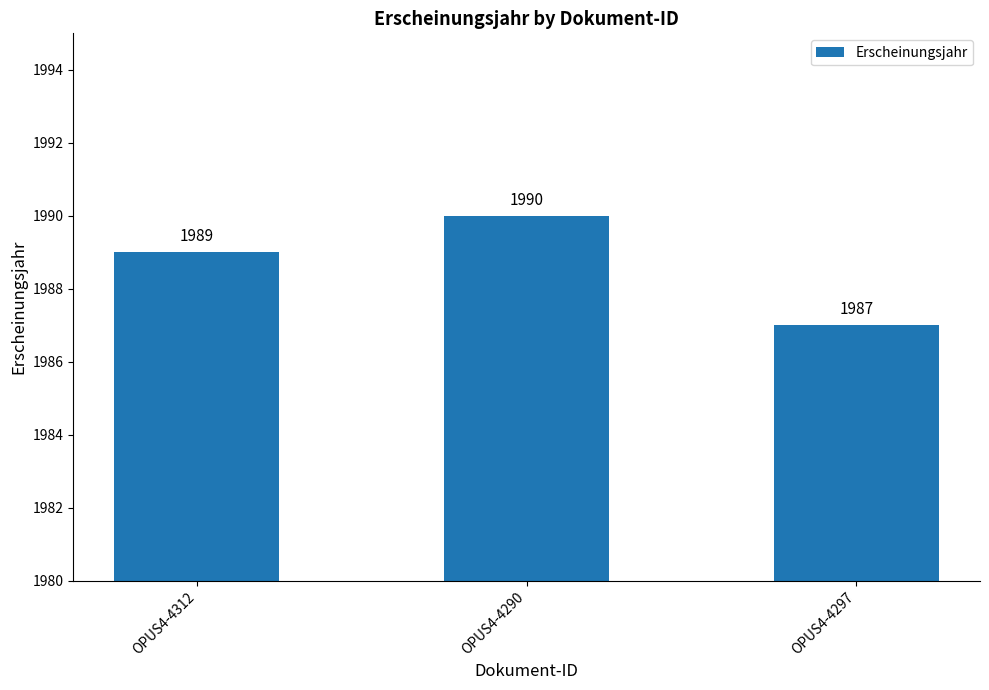

What is the value of the 3rd bar from the left?

1987